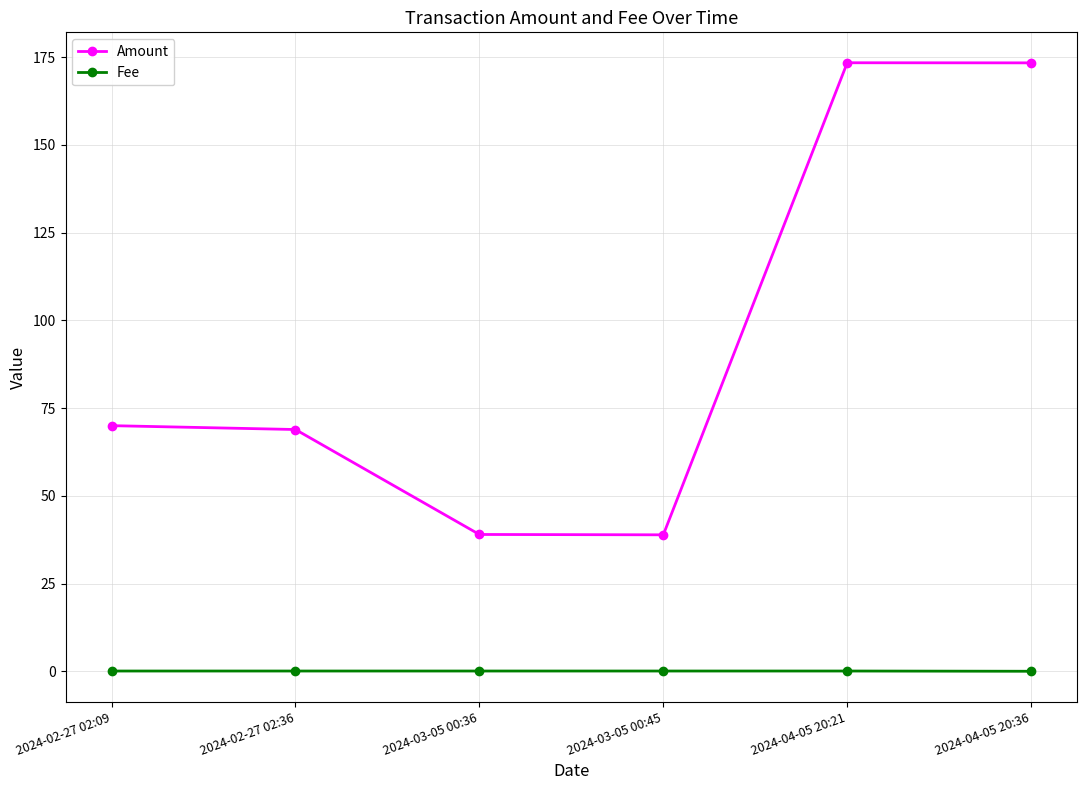

At 2024-02-27 02:36, list the series in order from largest to smallest.

Amount, Fee